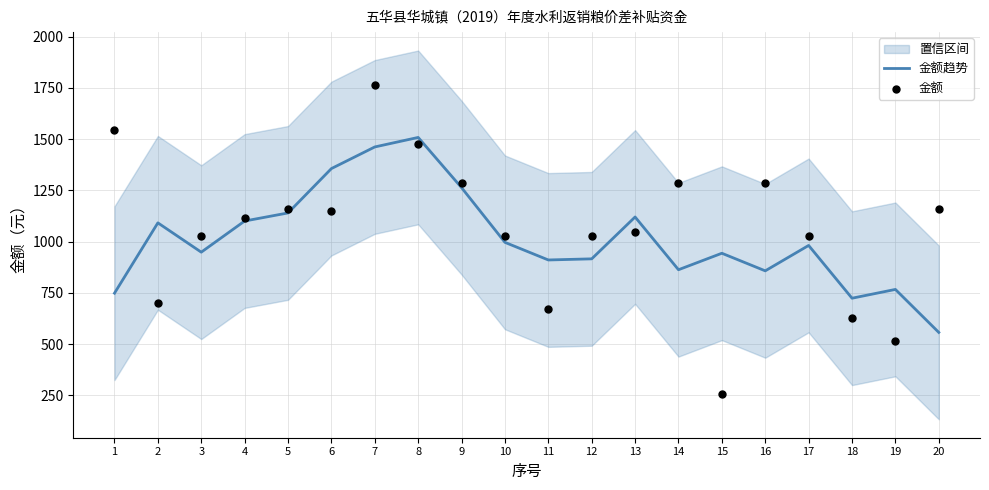

The value of 金额趋势 at 8 is 2634.5. True or false?

False